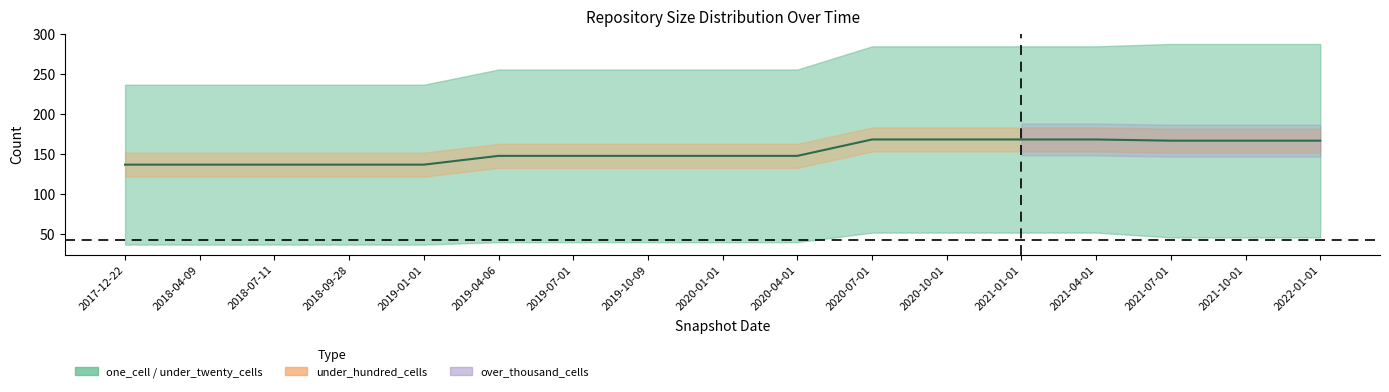

List the labels in order of value, largest first.

2020-07-01, 2020-10-01, 2021-01-01, 2021-04-01, 2021-07-01, 2021-10-01, 2022-01-01, 2019-04-06, 2019-07-01, 2019-10-09, 2020-01-01, 2020-04-01, 2017-12-22, 2018-04-09, 2018-07-11, 2018-09-28, 2019-01-01